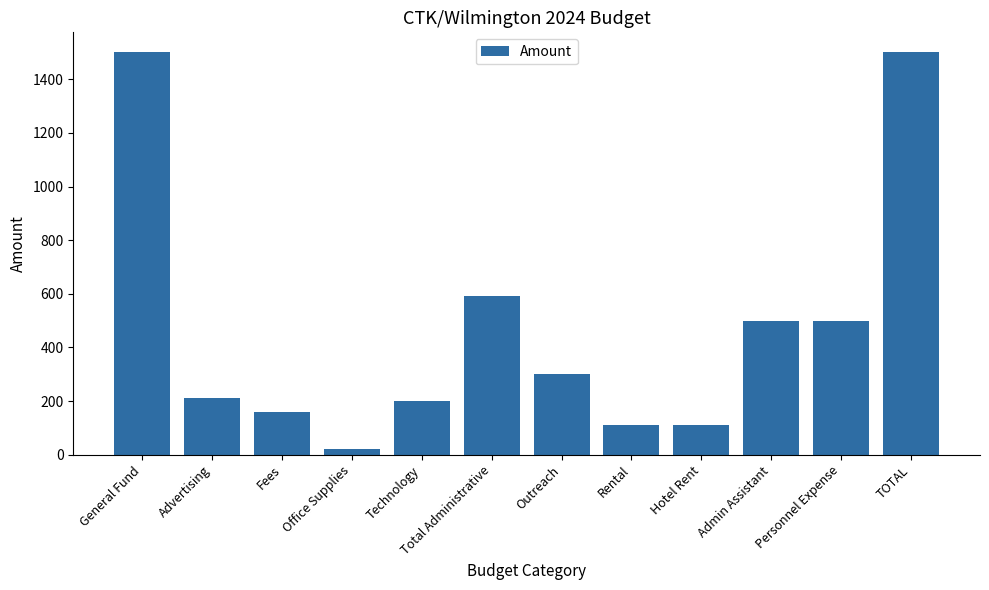

Which label corresponds to the smallest value in the chart?

Office Supplies